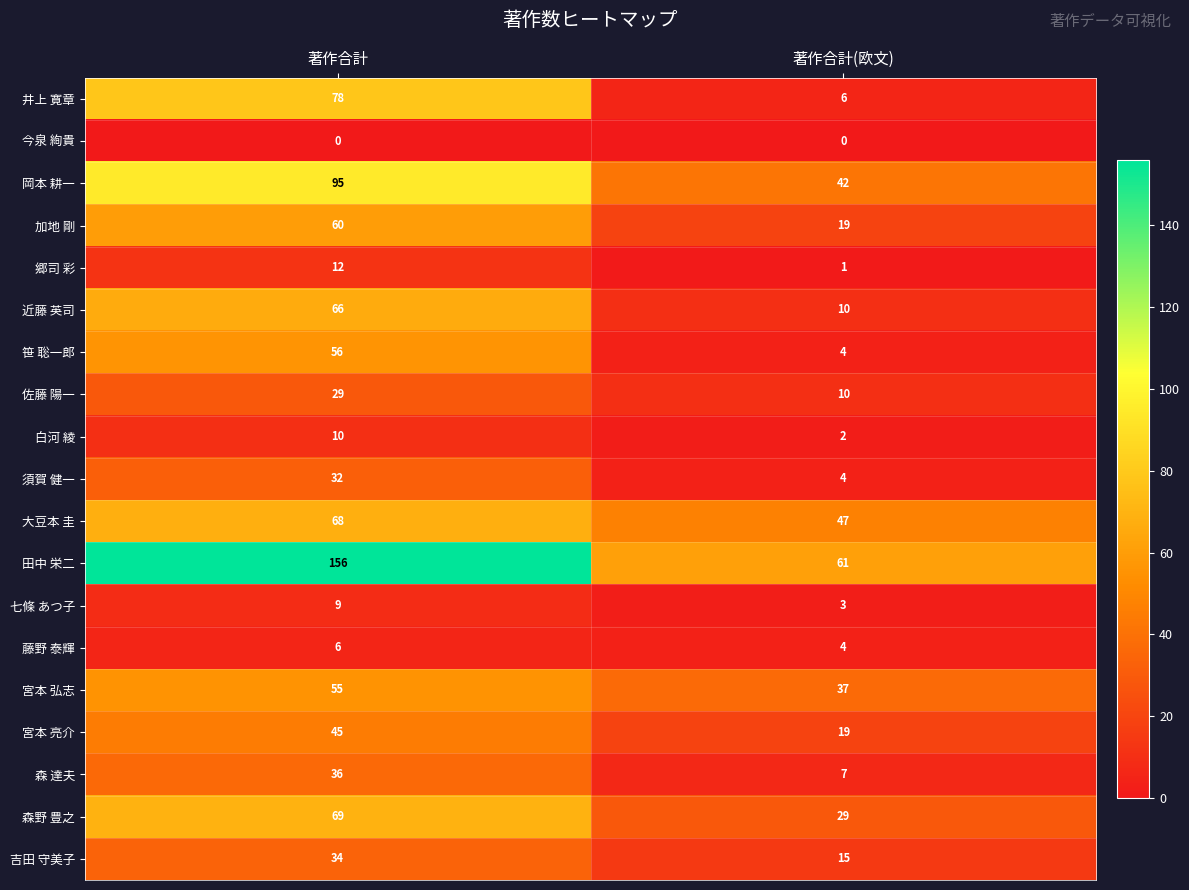

What is the difference between the maximum and minimum values in the 森野 豊之 series?

40